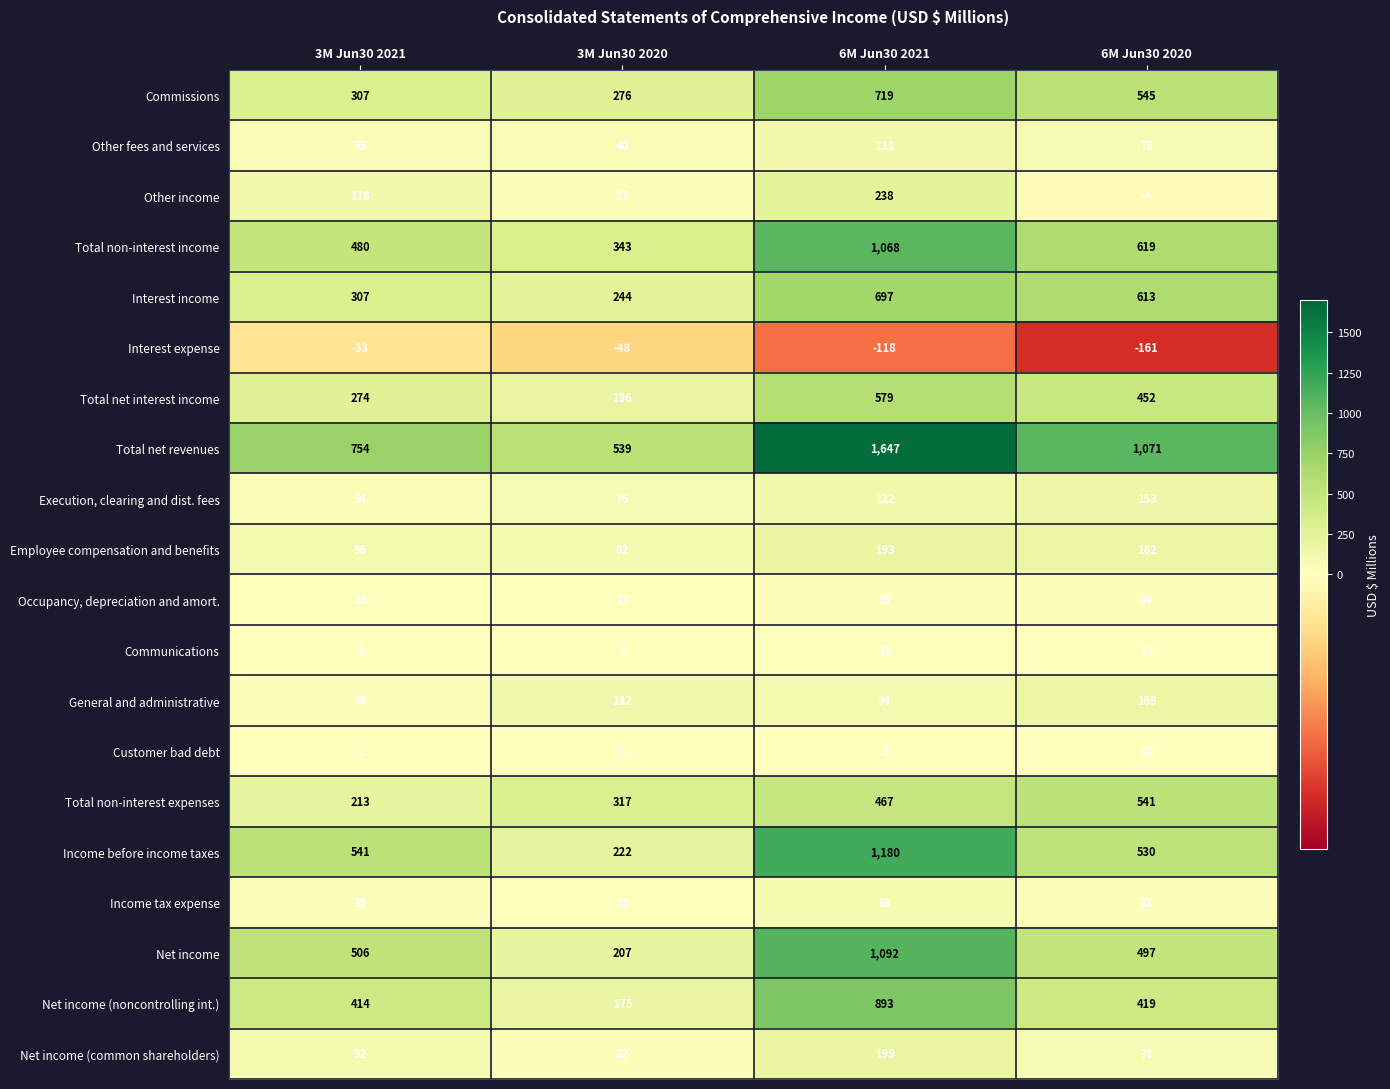

What is the sum of all Total non-interest expenses values?

1538